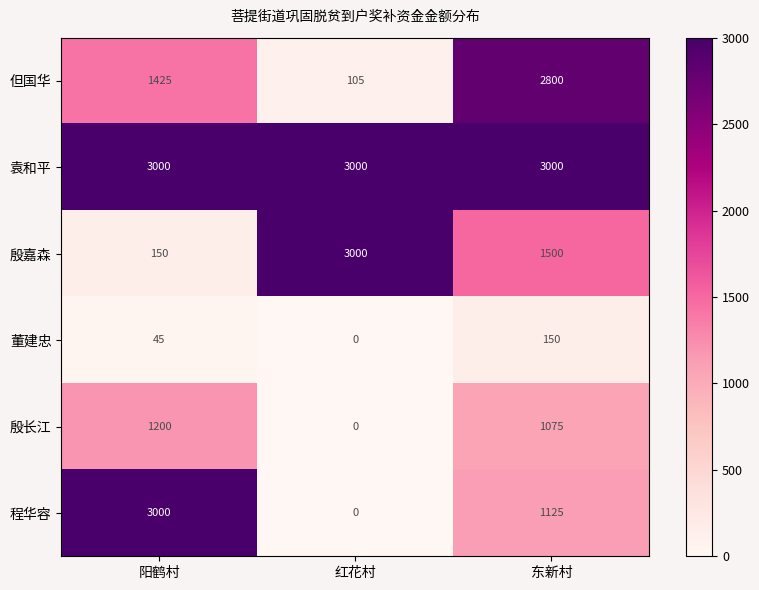

Between 阳鹤村 and 东新村, which series saw the biggest shift?

程华容